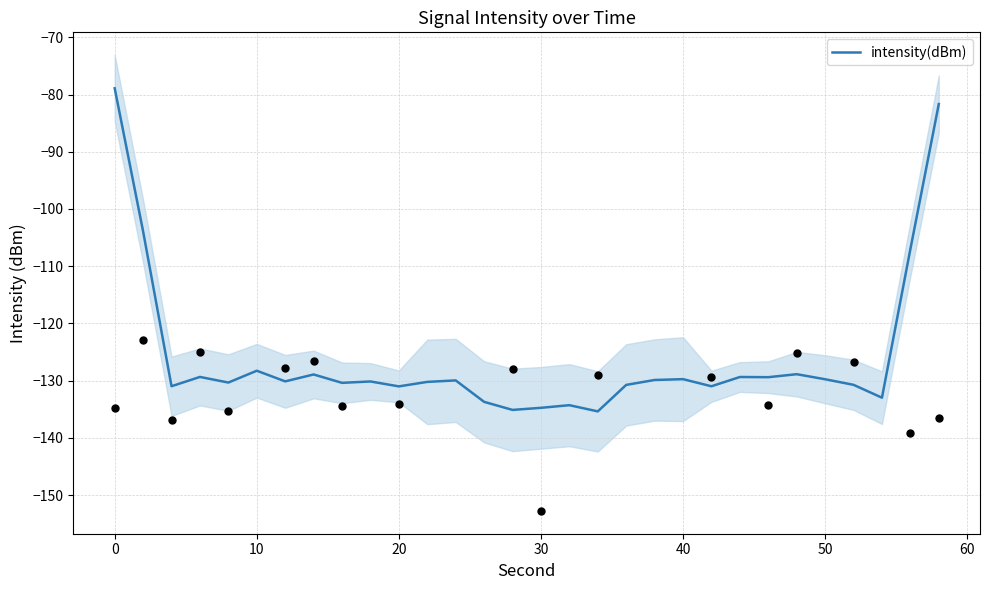

The intensity(dBm) series shows -78.2 at 40. True or false?

False